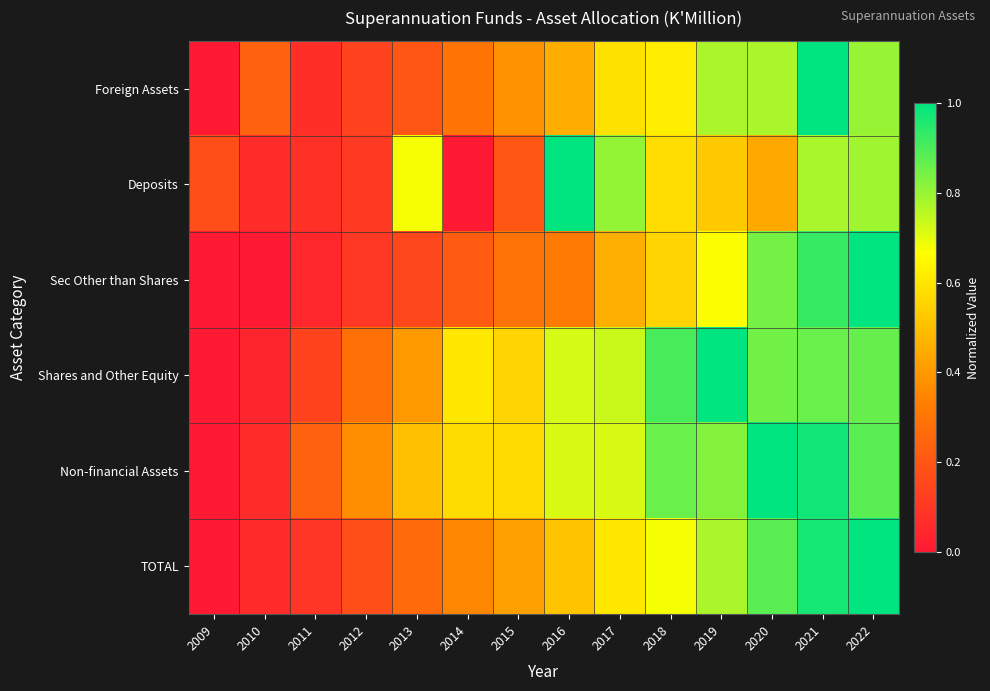

Reading left to right, list all the values displayed in this chart.

Foreign Assets: 2009=0.0	2010=0.2	2011=0.1	2012=0.1	2013=0.2	2014=0.3	2015=0.4	2016=0.5	2017=0.6	2018=0.6	2019=0.8	2020=0.8	2021=1.0	2022=0.8
Deposits: 2009=0.2	2010=0.1	2011=0.1	2012=0.1	2013=0.7	2014=0.0	2015=0.2	2016=1.0	2017=0.8	2018=0.6	2019=0.5	2020=0.4	2021=0.8	2022=0.8
Sec Other than Shares: 2009=0.0	2010=0.0	2011=0.0	2012=0.1	2013=0.1	2014=0.2	2015=0.3	2016=0.3	2017=0.5	2018=0.6	2019=0.7	2020=0.8	2021=0.9	2022=1.0
Shares and Other Equity: 2009=0.0	2010=0.0	2011=0.1	2012=0.3	2013=0.4	2014=0.6	2015=0.6	2016=0.7	2017=0.7	2018=0.9	2019=1.0	2020=0.8	2021=0.9	2022=0.9
Non-financial Assets: 2009=0.0	2010=0.1	2011=0.2	2012=0.4	2013=0.5	2014=0.6	2015=0.6	2016=0.7	2017=0.7	2018=0.9	2019=0.8	2020=1.0	2021=1.0	2022=0.9
TOTAL: 2009=0.0	2010=0.1	2011=0.1	2012=0.2	2013=0.3	2014=0.4	2015=0.4	2016=0.5	2017=0.6	2018=0.7	2019=0.8	2020=0.9	2021=1.0	2022=1.0